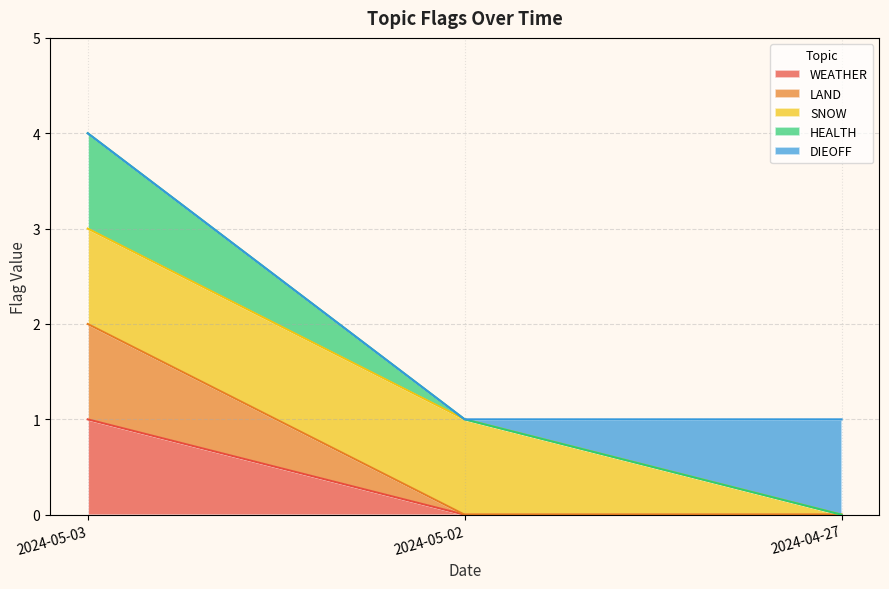

Does the chart have visible grid lines?

Yes